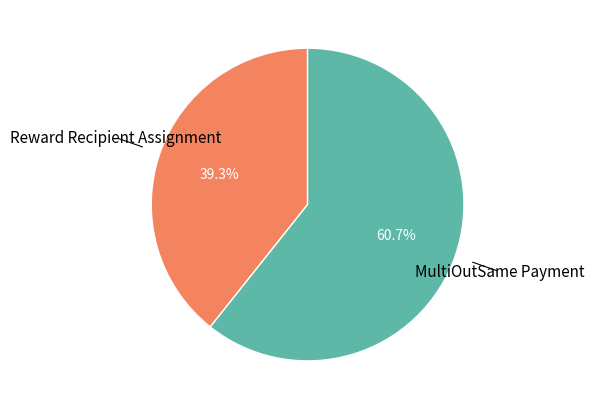

Is there any slice that represents more than half of the pie?

Yes